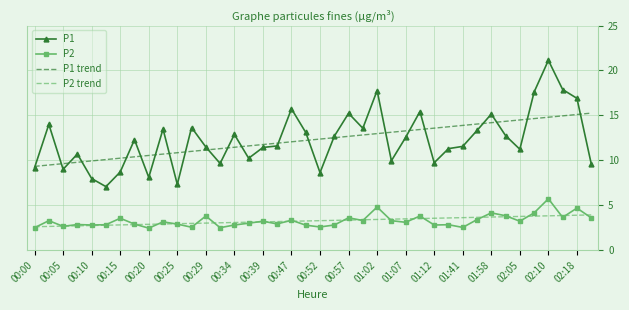

Rank the series by their maximum value, from highest to lowest.

P1, P1 trend, P2, P2 trend